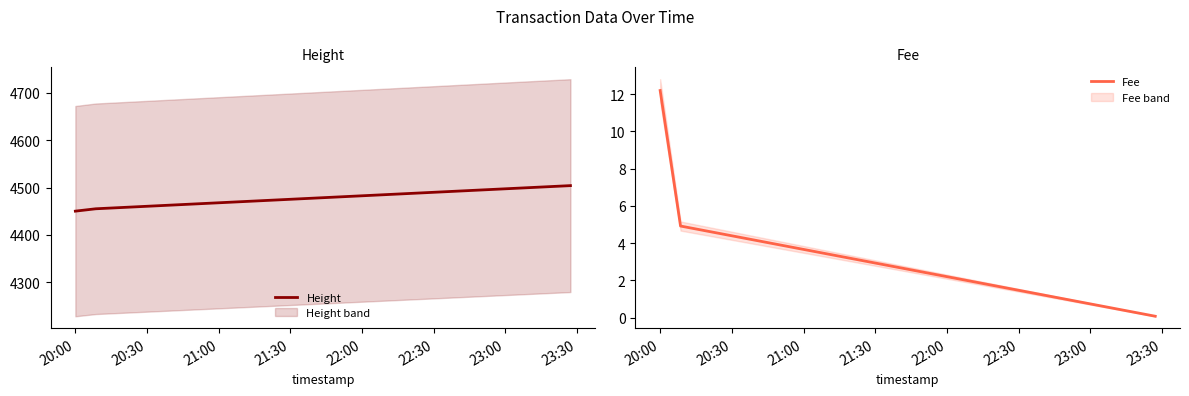

What is the minimum value for Height?

4450